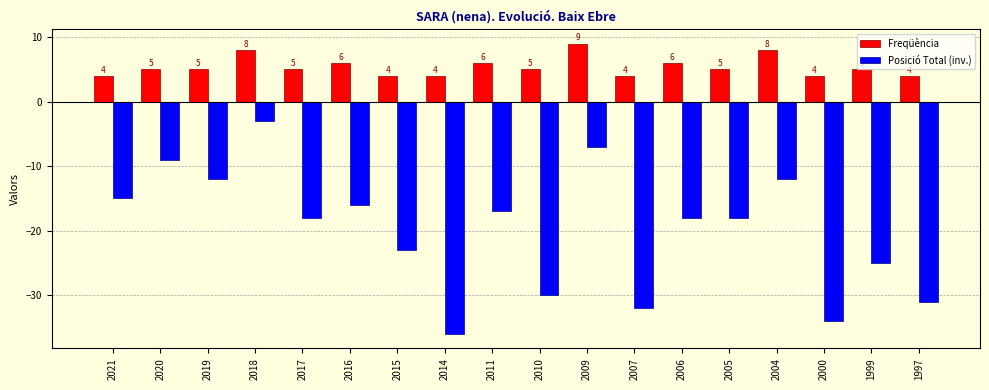

Does the chart contain any negative values?

Yes